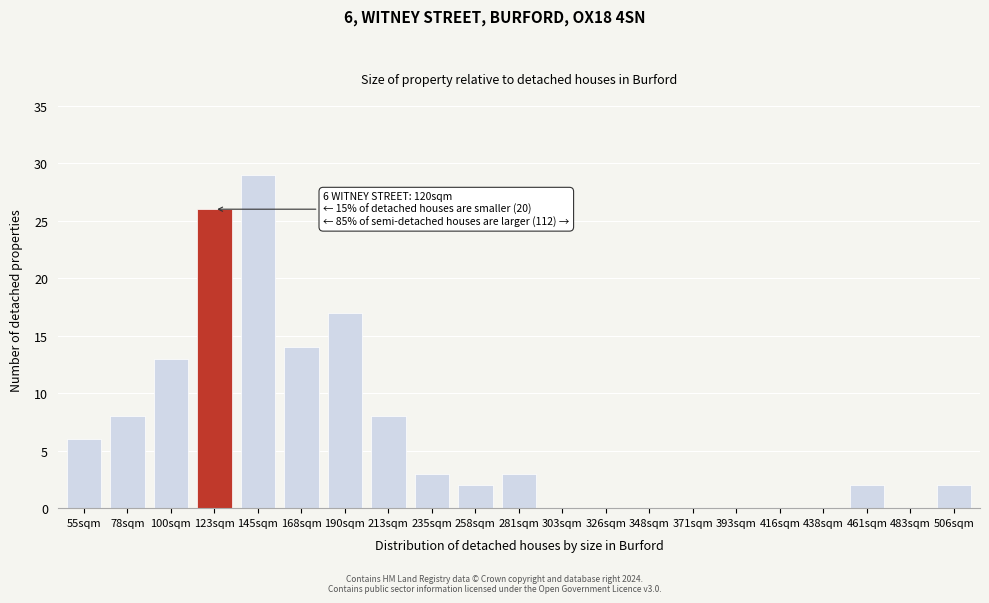

Reading left to right, transcribe all the data shown in this chart.

55sqm=6	78sqm=8	100sqm=13	123sqm=26	145sqm=29	168sqm=14	190sqm=17	213sqm=8	235sqm=3	258sqm=2	281sqm=3	303sqm=0	326sqm=0	348sqm=0	371sqm=0	393sqm=0	416sqm=0	438sqm=0	461sqm=2	483sqm=0	506sqm=2